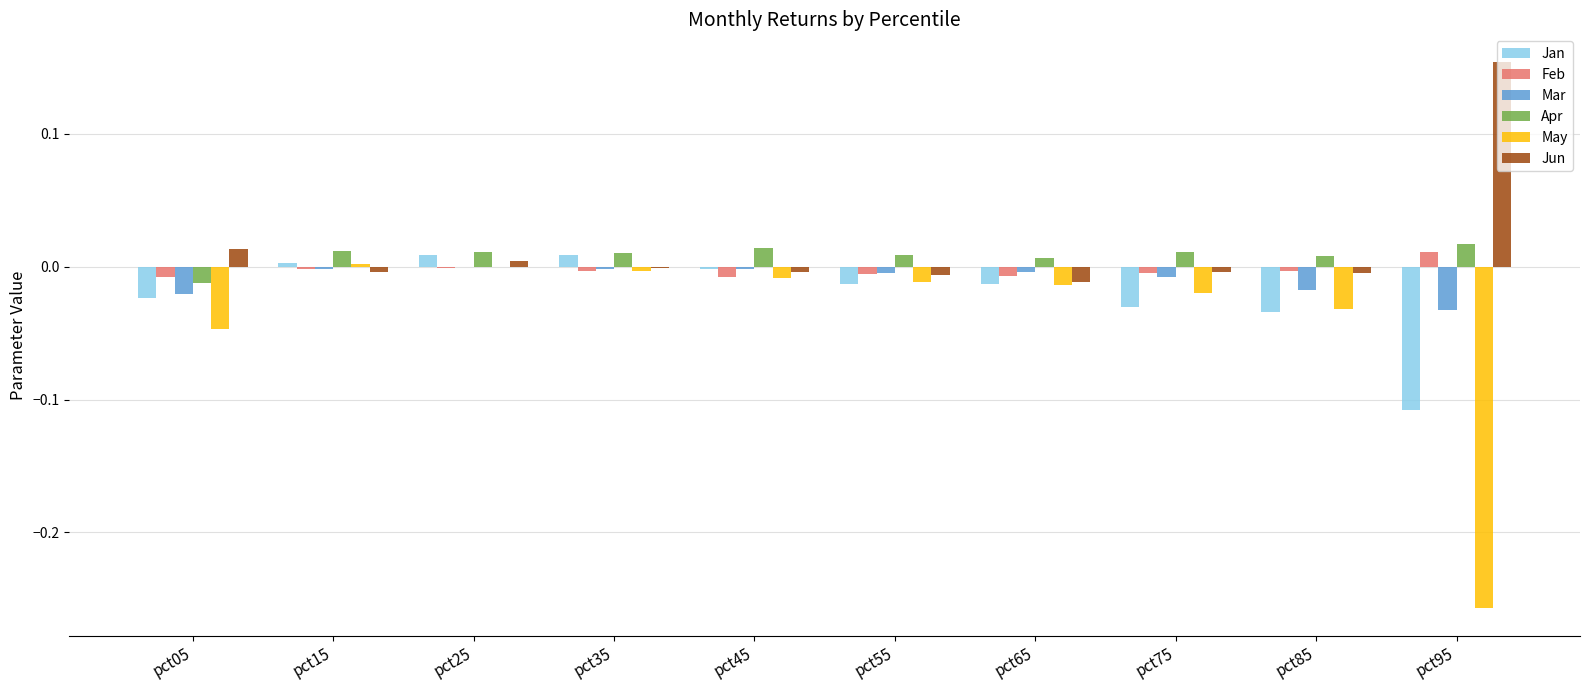

At which label does Jun reach its peak?

pct95